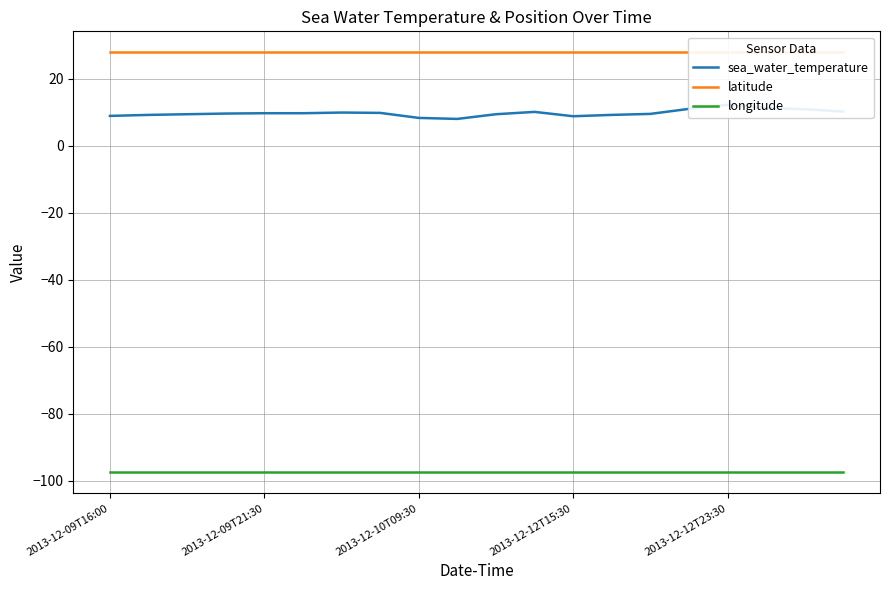

Which has a higher value, 9 or 10?

10